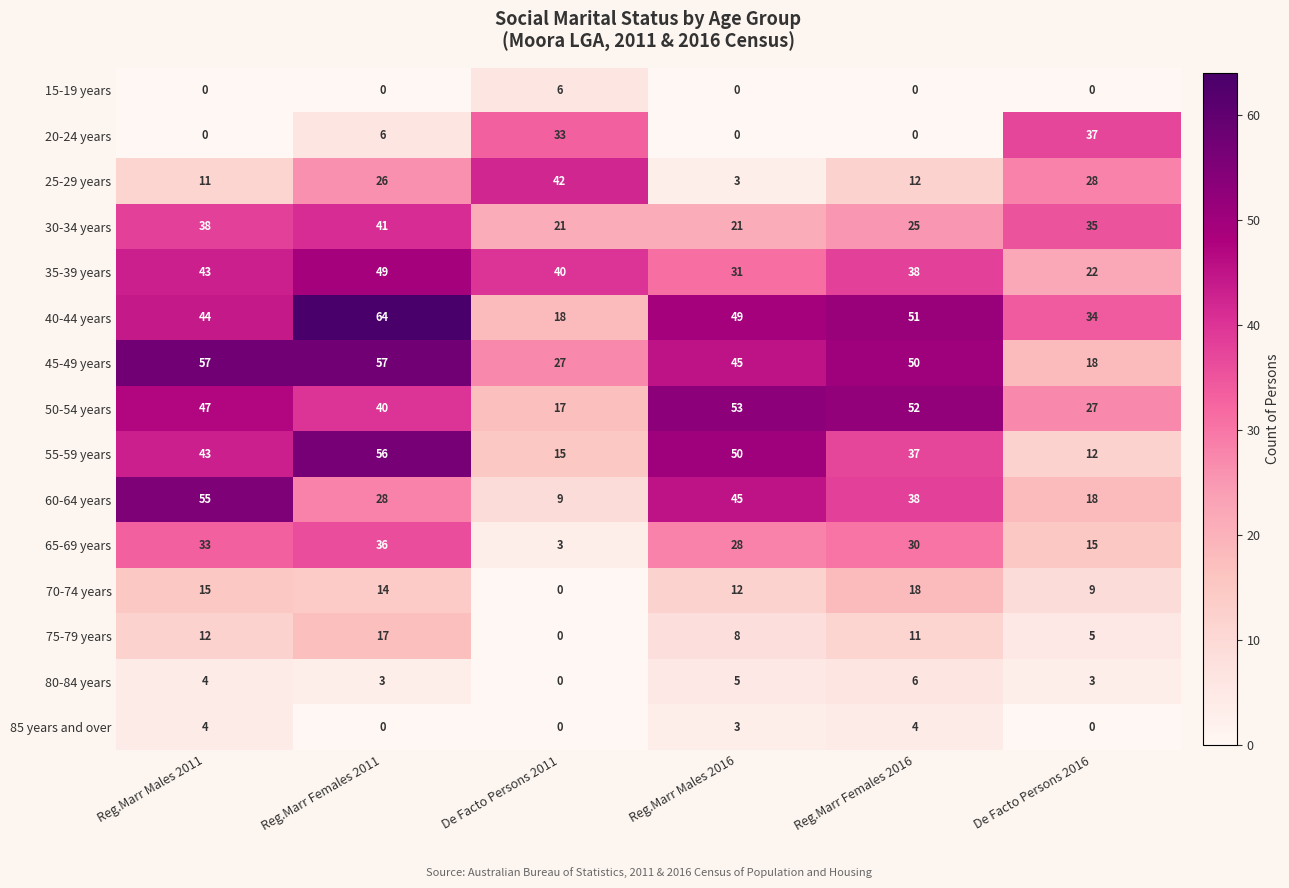

What is the lowest value of the 30-34 years series?

21